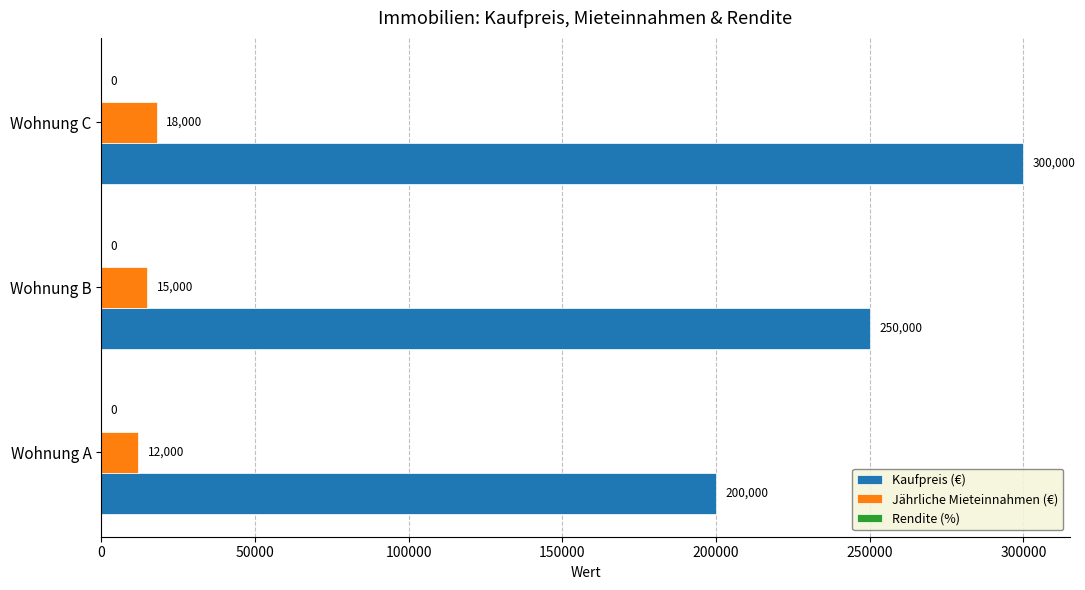

Rank the series by their average value, from lowest to highest.

Jährliche Mieteinnahmen (€), Kaufpreis (€)